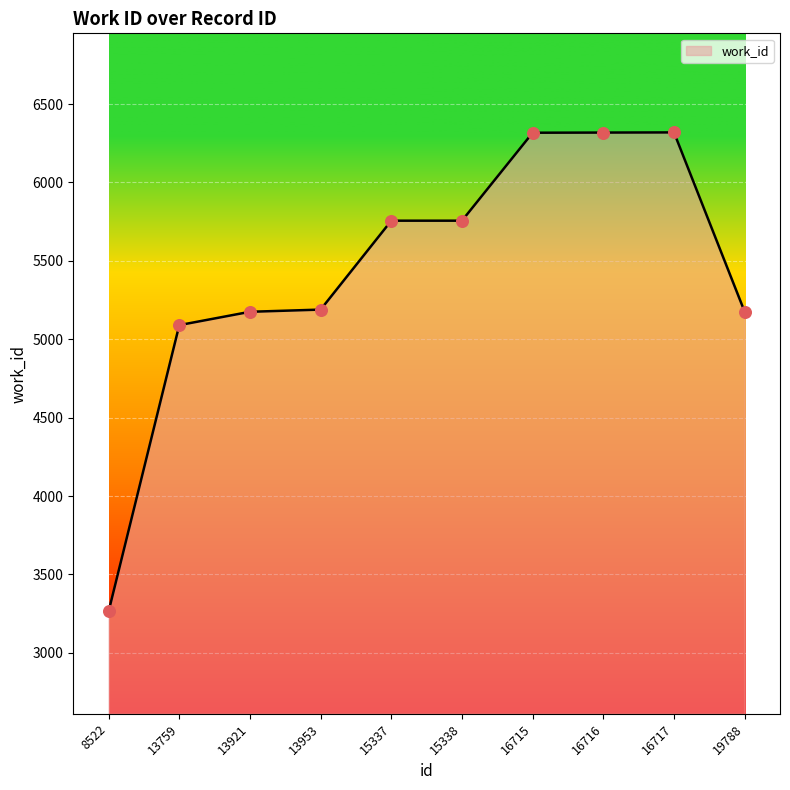

What is the ratio of the value at 16716 to the value at 15337?

1.1